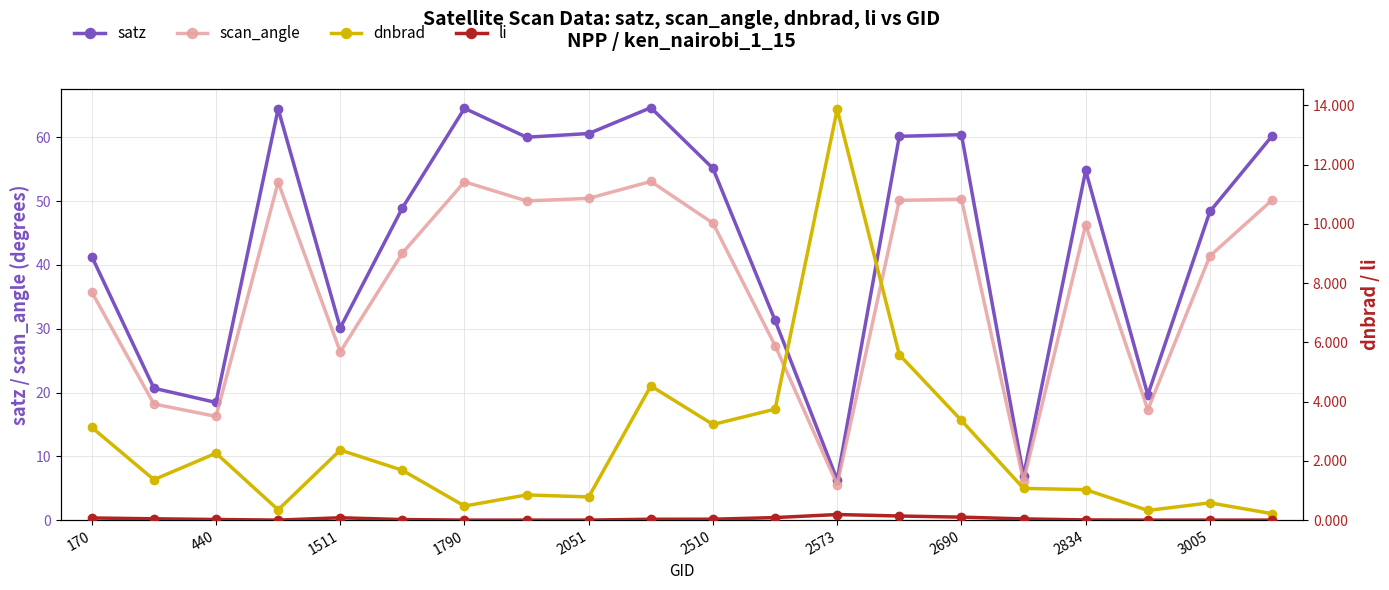

Reading left to right, extract all data points from this chart.

satz: 41.3	20.7	18.4	64.5	30.1	48.9	64.6	60.0	60.6	64.7	55.1	31.3	6.3	60.2	60.4	6.9	54.8	19.6	48.4	60.2
scan_angle: 35.8	18.2	16.3	53.0	26.4	41.9	53.0	50.0	50.4	53.1	46.6	27.4	5.6	50.1	50.3	6.1	46.3	17.3	41.4	50.2
dnbrad: 3.1	1.4	2.3	0.3	2.4	1.7	0.5	0.8	0.8	4.5	3.2	3.7	13.9	5.6	3.4	1.1	1.0	0.3	0.6	0.2
li: 0.1	0.0	0.0	0.0	0.1	0.0	0.0	0.0	0.0	0.0	0.0	0.1	0.2	0.1	0.1	0.0	0.0	0.0	0.0	0.0